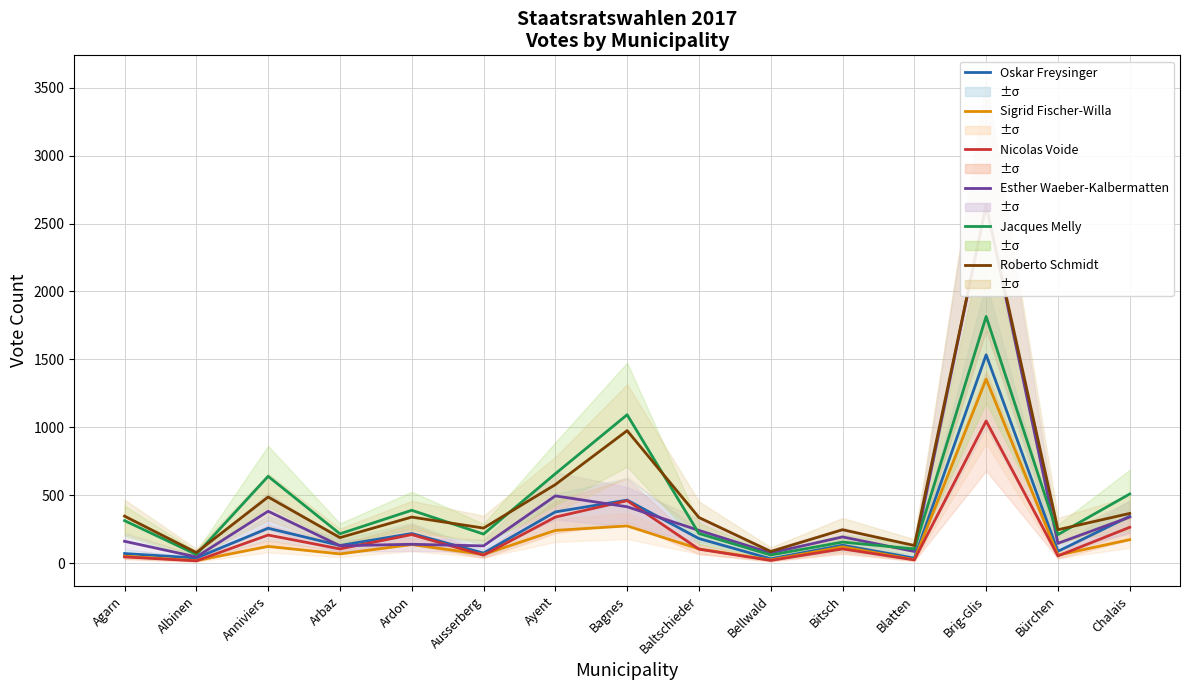

Is it true that Jacques Melly equals 306 at Baltschieder?

False